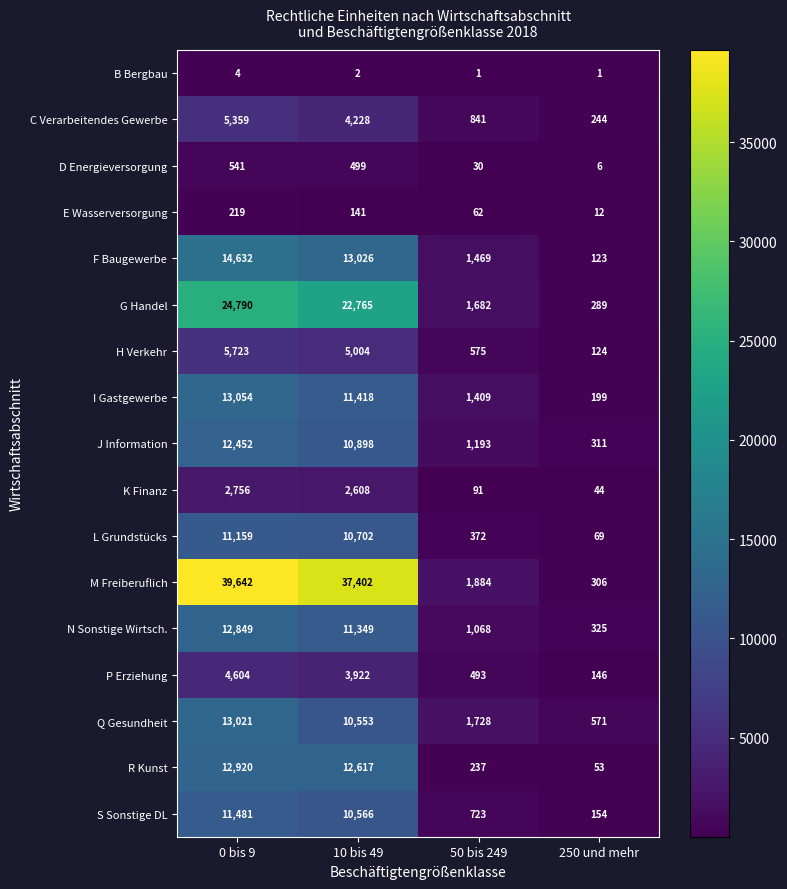

What is the smallest value displayed?

1